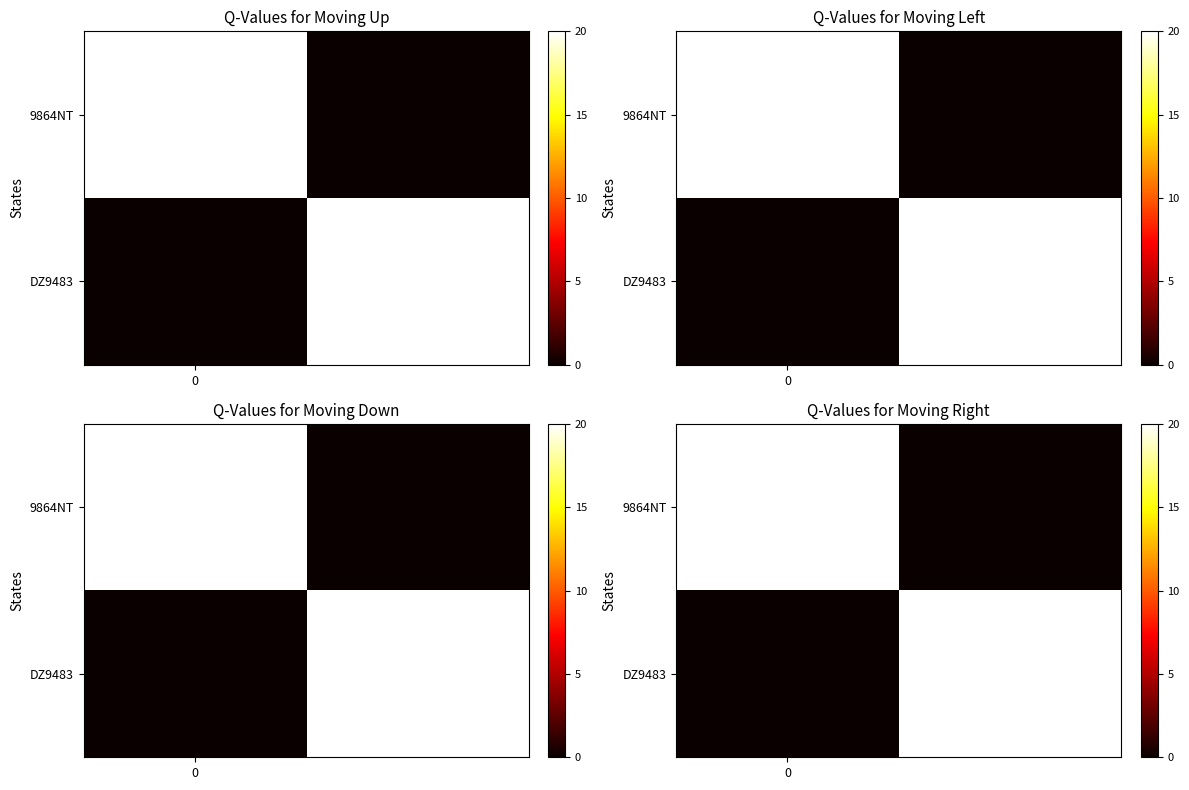

At how many categories does at least one series exceed 2?

2